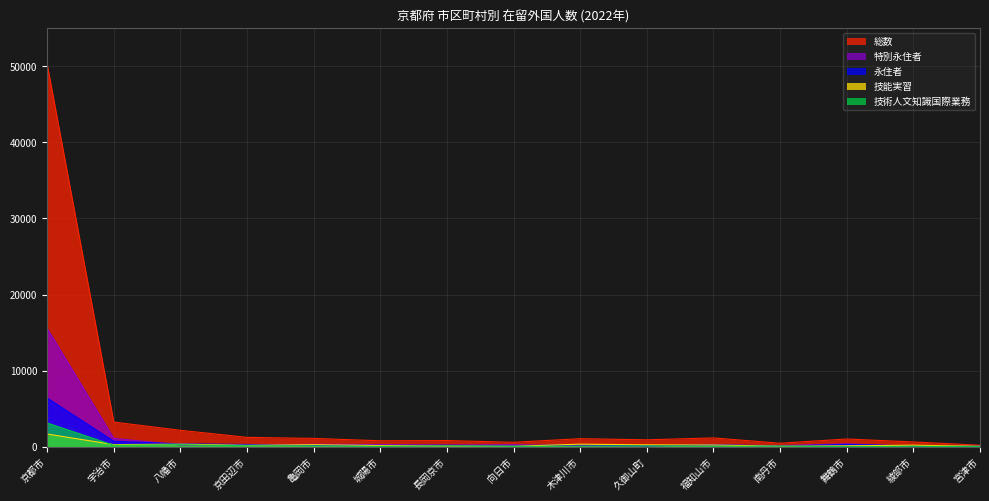

What is the label of the 13th point from the right?

八幡市